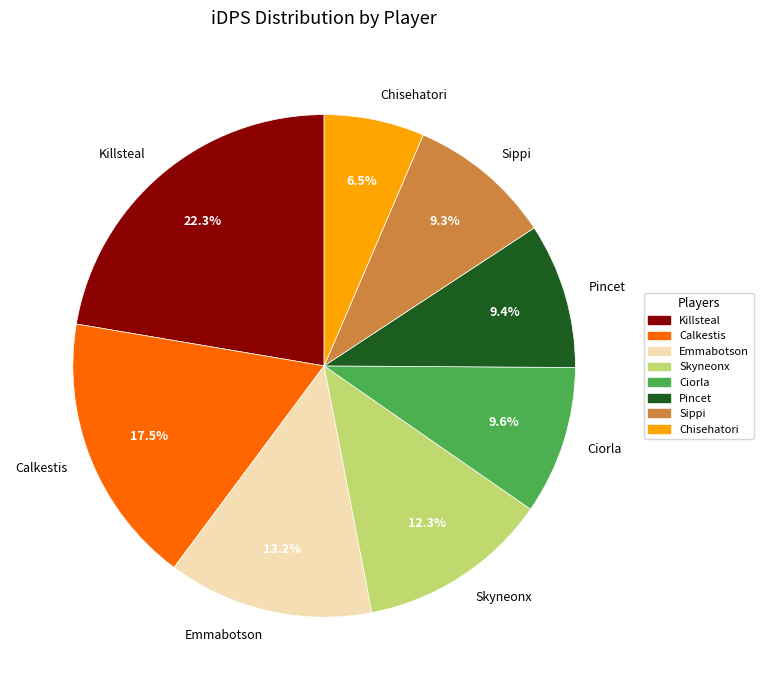

Does Skyneonx represent more than half of the total?

No